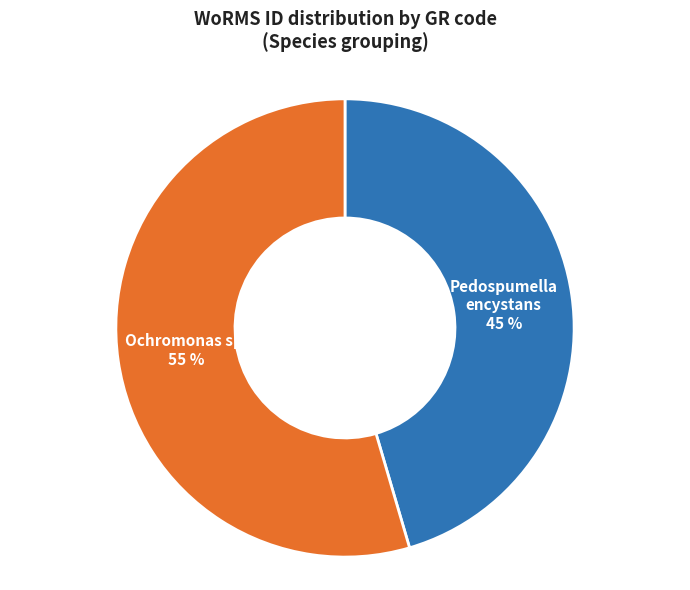

To the nearest percent, what is the average slice percentage?

50%